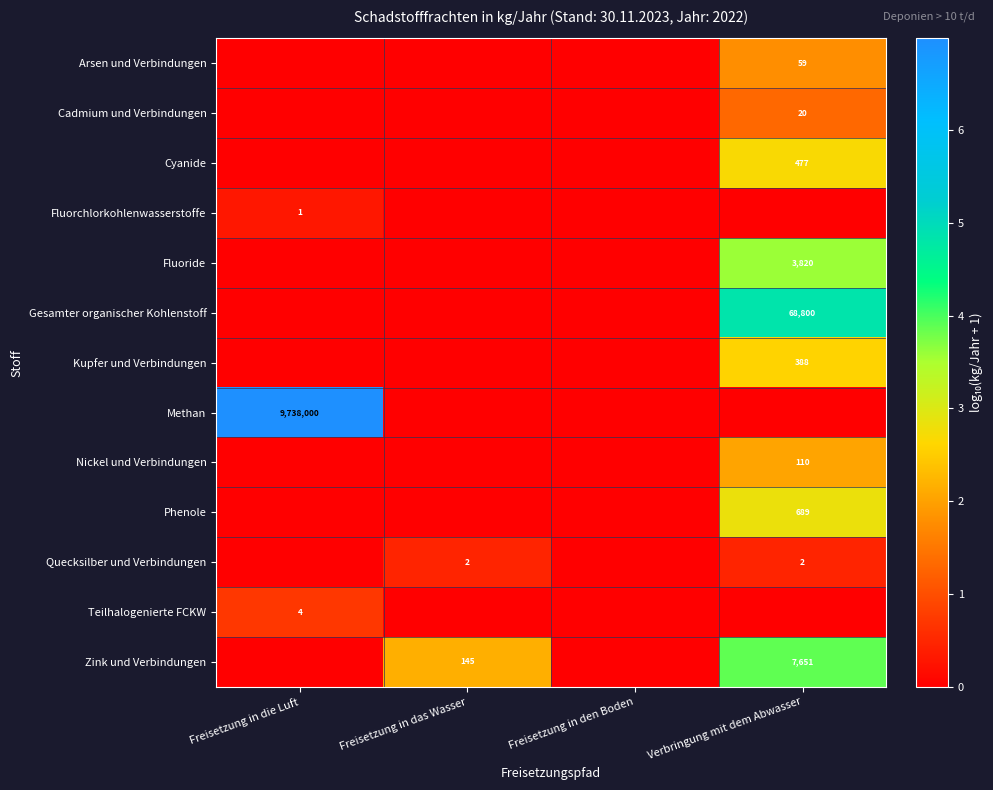

At which category does the chart reach its minimum across all series?

Freisetzung in die Luft